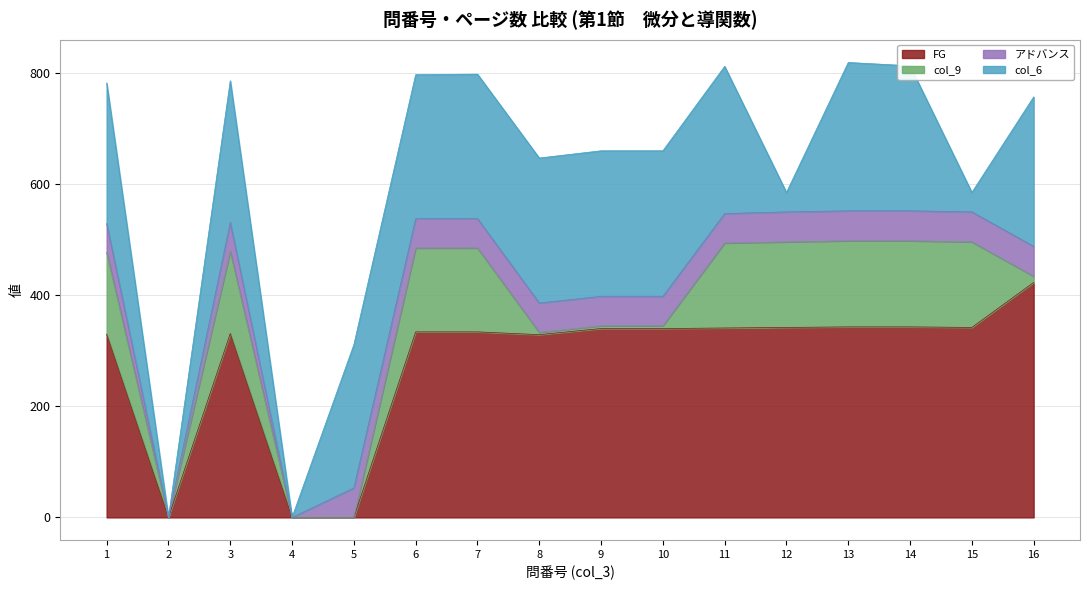

What is the difference between the highest and lowest values at 10?

335